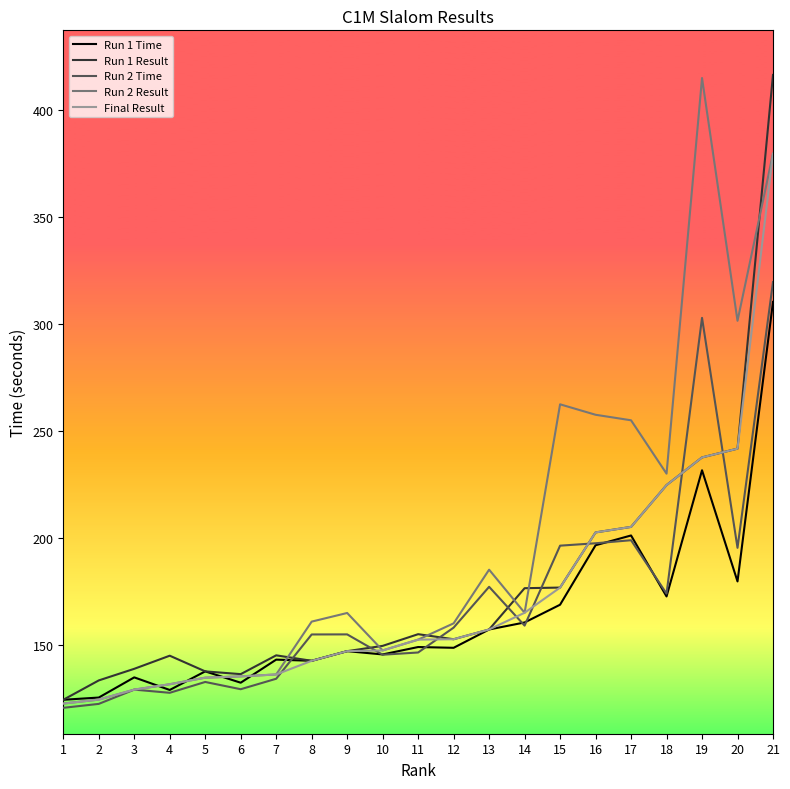

True or false: Run 2 Time and Run 1 Time intersect in this chart.

True